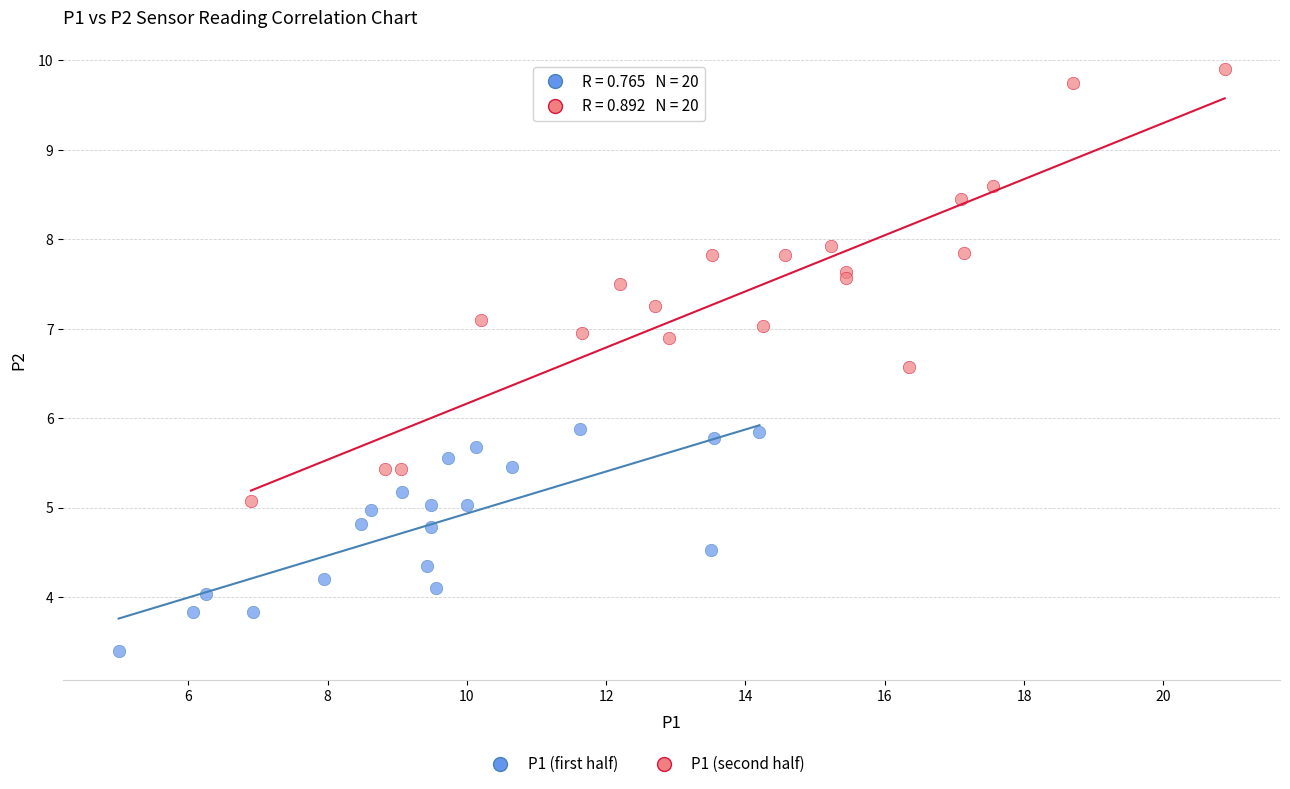

Which series reaches the maximum Y coordinate?

P1 (second half)